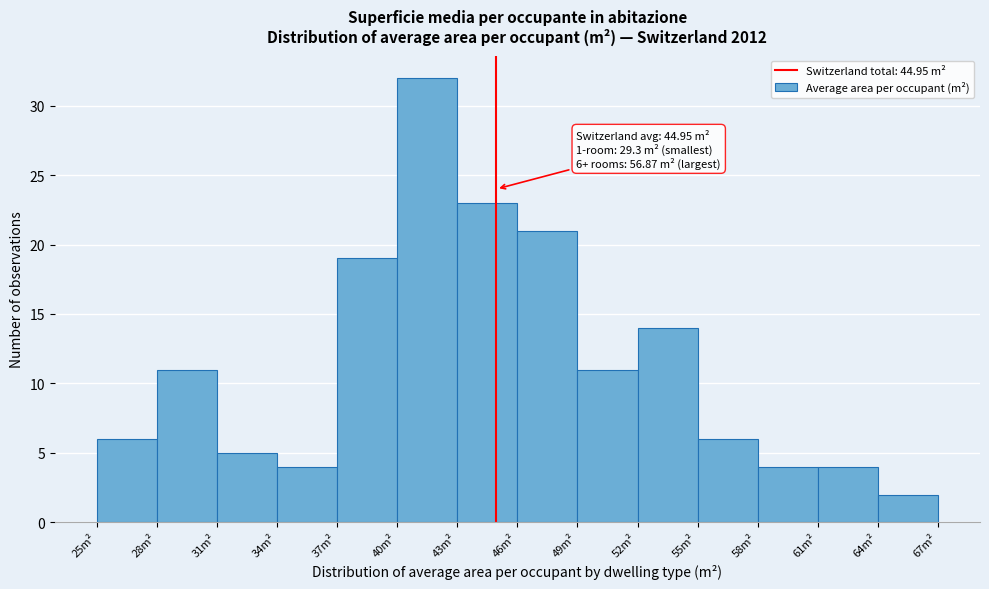

Over which range of the x-axis is the bar tallest?

40 to 43